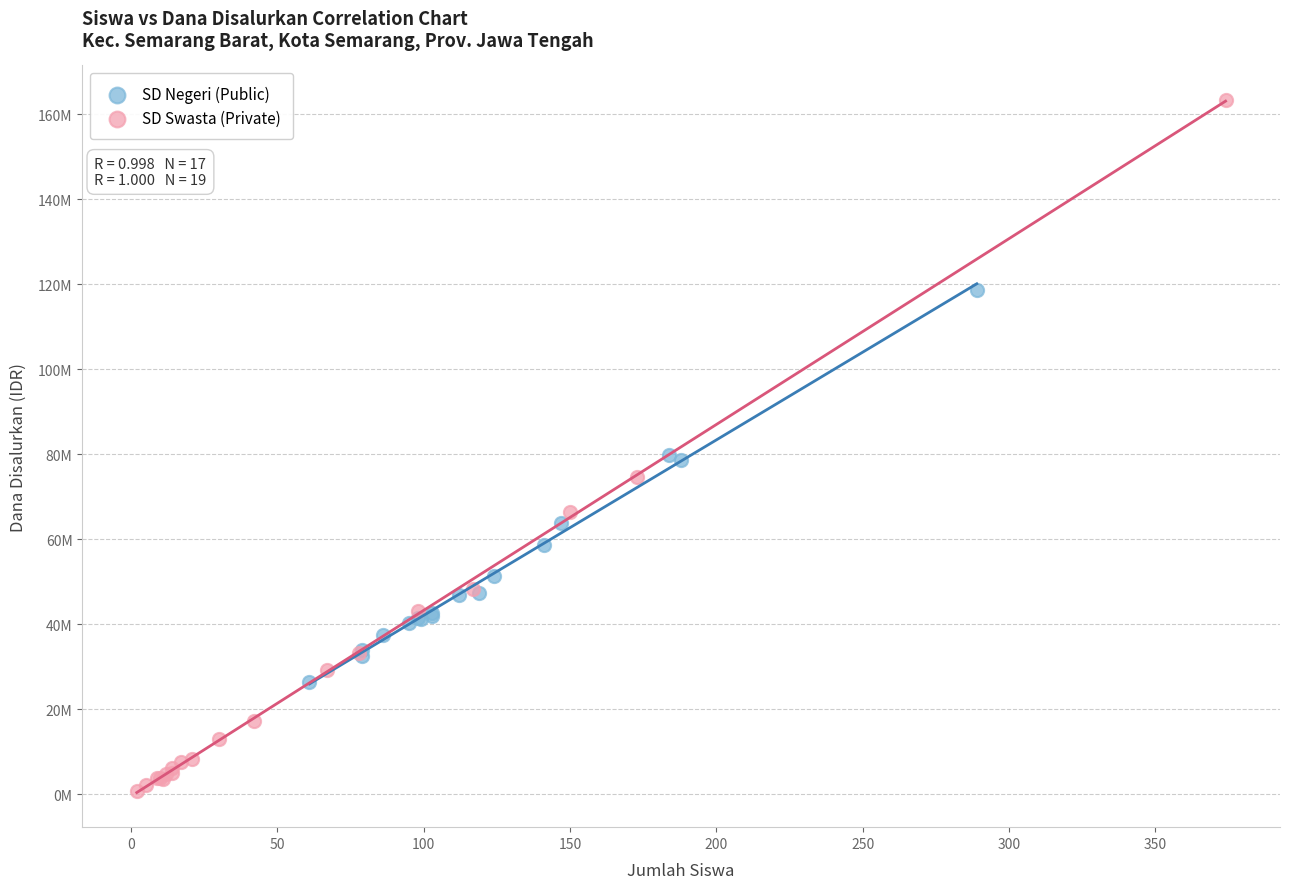

What are all the series names shown in the legend?

SD Negeri (Public), SD Swasta (Private)